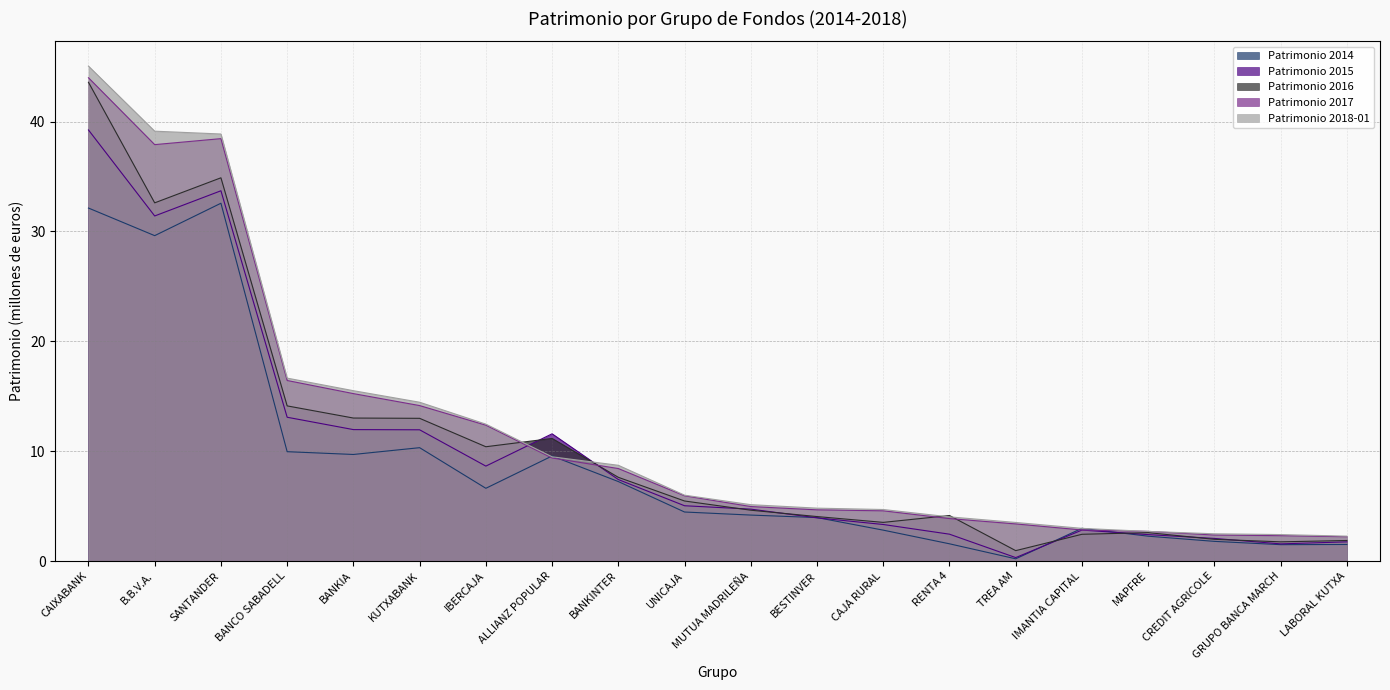

Reading left to right, what are all the values shown in this chart?

Patrimonio 2014: CAIXABANK=32.1	B.B.V.A.=29.6	SANTANDER=32.6	BANCO SABADELL=10.0	BANKIA=9.7	KUTXABANK=10.3	IBERCAJA=6.6	ALLIANZ POPULAR=9.6	BANKINTER=7.2	UNICAJA=4.5	MUTUA MADRILEÑA=4.2	BESTINVER=4.0	CAJA RURAL=2.8	RENTA 4=1.6	TREA AM=0.2	IMANTIA CAPITAL=3.0	MAPFRE=2.3	CREDIT AGRICOLE=1.8	GRUPO BANCA MARCH=1.5	LABORAL KUTXA=1.5
Patrimonio 2015: CAIXABANK=39.2	B.B.V.A.=31.4	SANTANDER=33.7	BANCO SABADELL=13.1	BANKIA=12.0	KUTXABANK=11.9	IBERCAJA=8.6	ALLIANZ POPULAR=11.6	BANKINTER=7.4	UNICAJA=5.0	MUTUA MADRILEÑA=4.7	BESTINVER=3.9	CAJA RURAL=3.3	RENTA 4=2.4	TREA AM=0.3	IMANTIA CAPITAL=2.8	MAPFRE=2.4	CREDIT AGRICOLE=2.1	GRUPO BANCA MARCH=1.6	LABORAL KUTXA=1.7
Patrimonio 2016: CAIXABANK=43.6	B.B.V.A.=32.6	SANTANDER=34.9	BANCO SABADELL=14.1	BANKIA=13.0	KUTXABANK=13.0	IBERCAJA=10.4	ALLIANZ POPULAR=11.2	BANKINTER=7.6	UNICAJA=5.5	MUTUA MADRILEÑA=4.6	BESTINVER=4.0	CAJA RURAL=3.5	RENTA 4=4.1	TREA AM=0.9	IMANTIA CAPITAL=2.4	MAPFRE=2.6	CREDIT AGRICOLE=2.0	GRUPO BANCA MARCH=1.7	LABORAL KUTXA=1.9
Patrimonio 2017: CAIXABANK=44.0	B.B.V.A.=37.9	SANTANDER=38.5	BANCO SABADELL=16.4	BANKIA=15.2	KUTXABANK=14.2	IBERCAJA=12.4	ALLIANZ POPULAR=9.4	BANKINTER=8.4	UNICAJA=5.9	MUTUA MADRILEÑA=5.0	BESTINVER=4.7	CAJA RURAL=4.6	RENTA 4=3.9	TREA AM=3.4	IMANTIA CAPITAL=2.8	MAPFRE=2.7	CREDIT AGRICOLE=2.4	GRUPO BANCA MARCH=2.3	LABORAL KUTXA=2.2
Patrimonio 2018-01: CAIXABANK=45.1	B.B.V.A.=39.1	SANTANDER=38.9	BANCO SABADELL=16.7	BANKIA=15.5	KUTXABANK=14.5	IBERCAJA=12.5	ALLIANZ POPULAR=9.5	BANKINTER=8.7	UNICAJA=6.0	MUTUA MADRILEÑA=5.1	BESTINVER=4.8	CAJA RURAL=4.7	RENTA 4=4.0	TREA AM=3.5	IMANTIA CAPITAL=3.0	MAPFRE=2.7	CREDIT AGRICOLE=2.5	GRUPO BANCA MARCH=2.4	LABORAL KUTXA=2.3